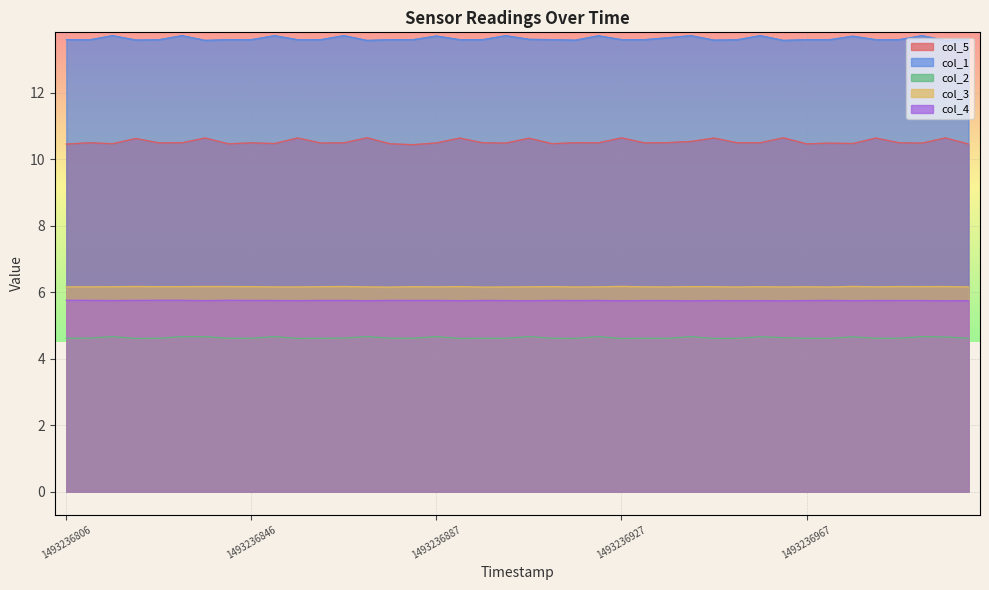

At how many categories does at least one series exceed 9?

40